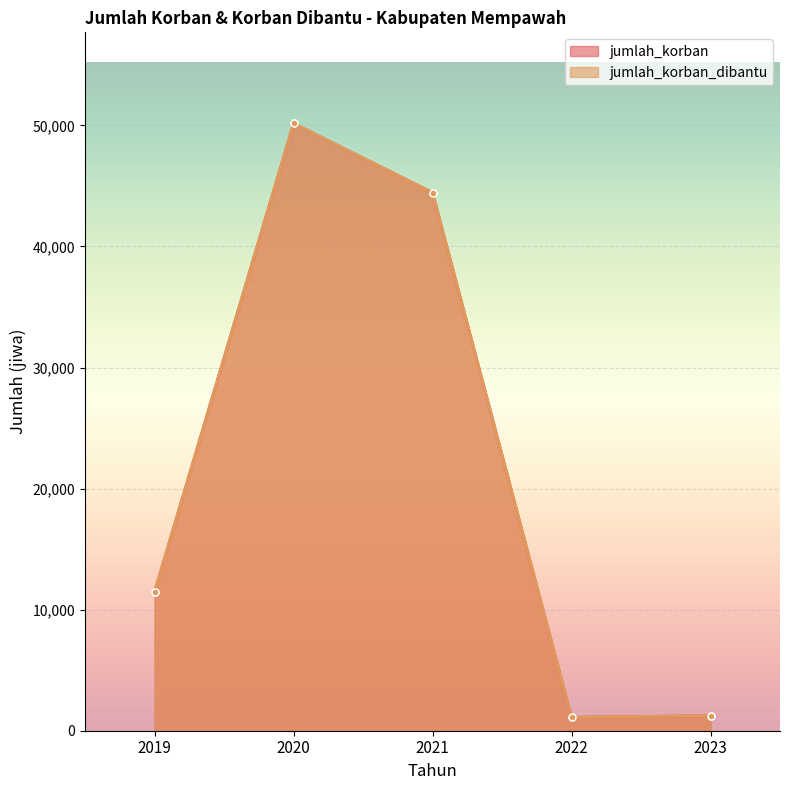

True or false: jumlah_korban_dibantu and jumlah_korban cross at least once.

False